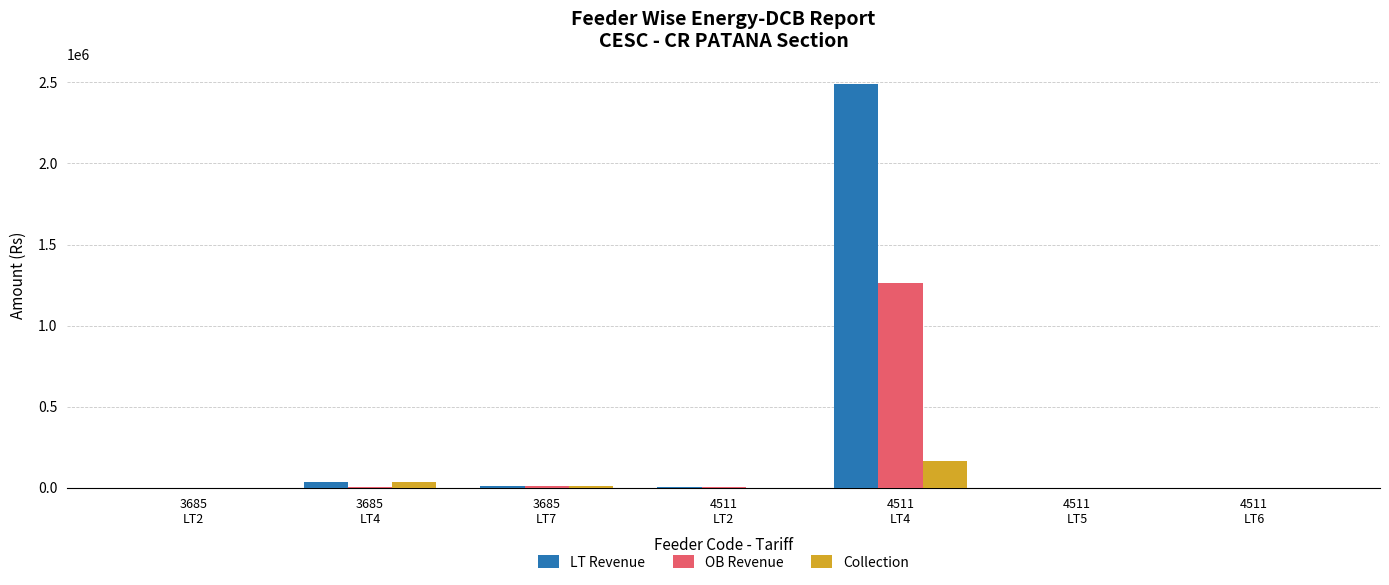

What is the sum of all LT Revenue values?

2547470.1